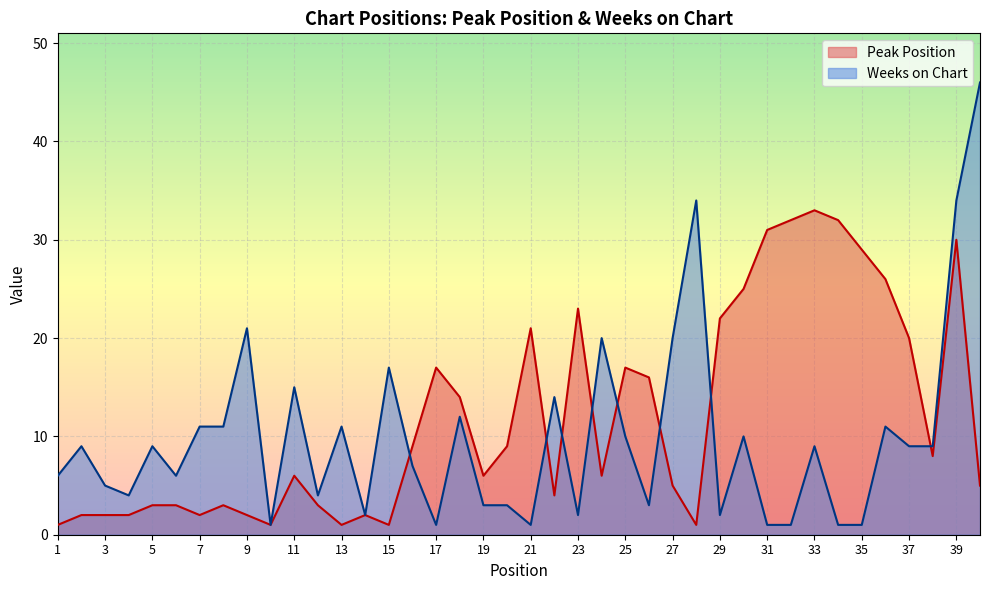

What is the difference between the second highest and second lowest values in the Weeks on Chart series?

33